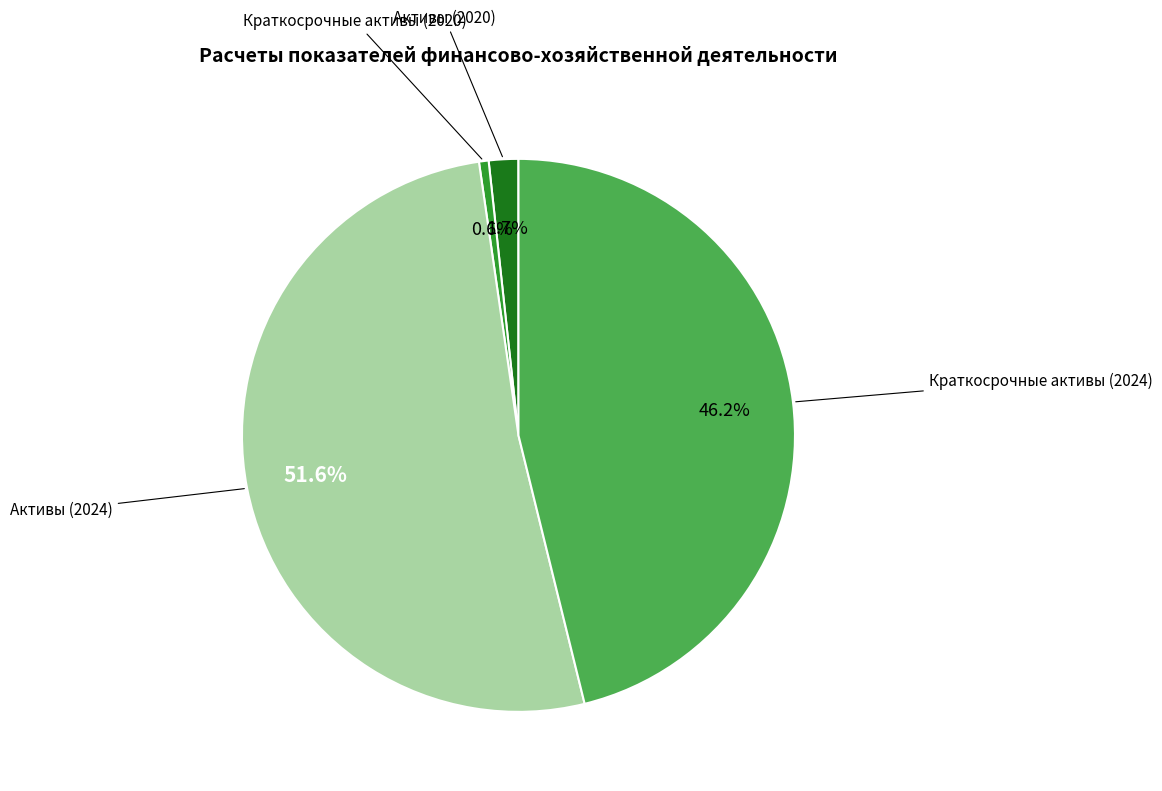

What is the ratio of the value at Краткосрочные активы (2024) to the value at Активы (2024)?

0.9